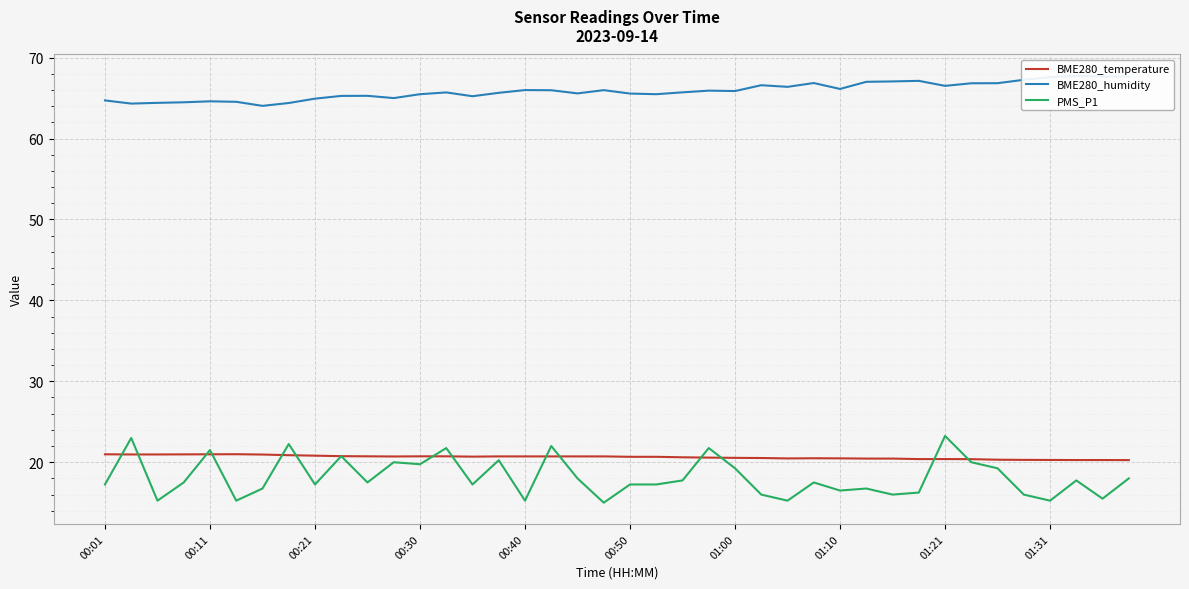

The value of PMS_P1 at 01:31 is 22.5. True or false?

False